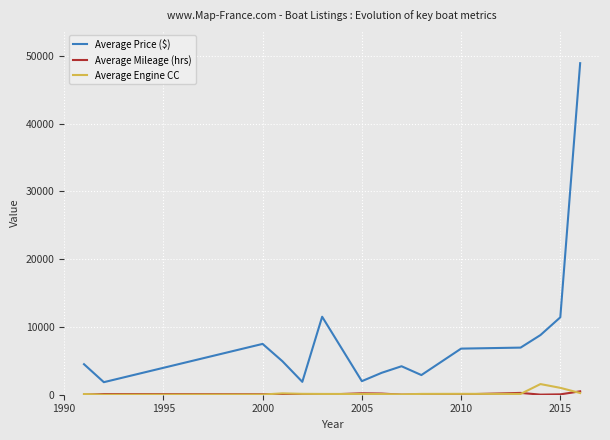

Which series has the largest range (max minus min)?

Average Price ($)